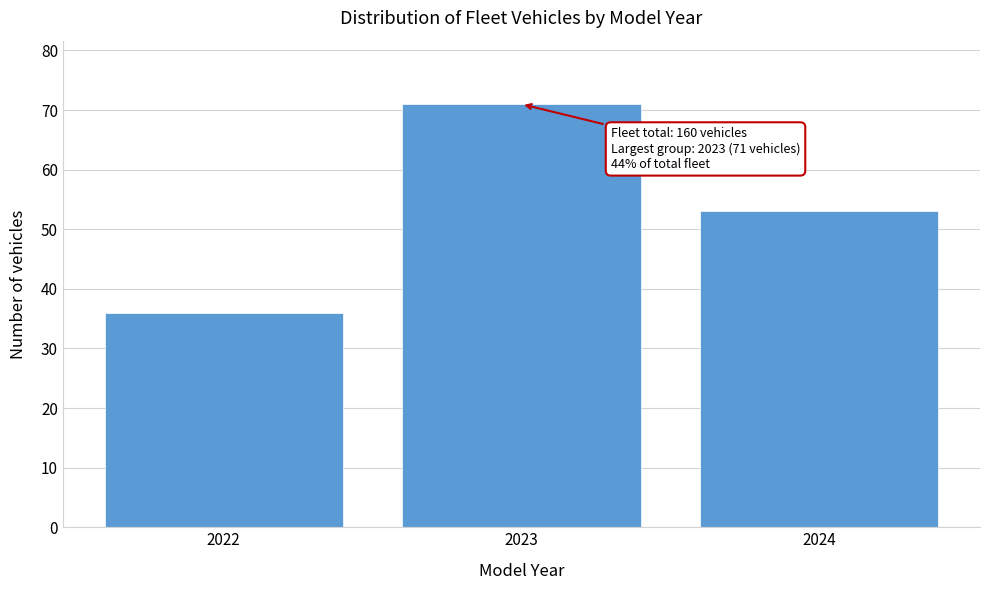

Reading left to right, what are all the values shown in this chart?

2022=36	2023=71	2024=53